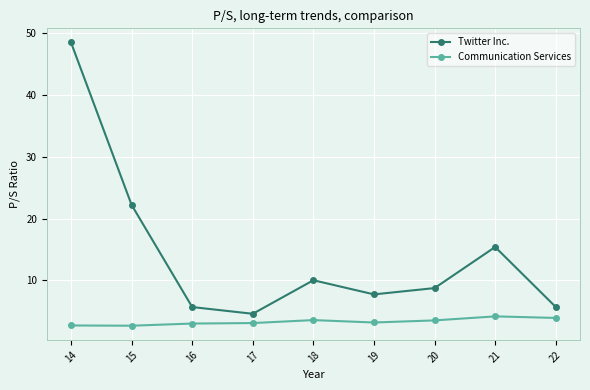

True or false: Twitter Inc. and Communication Services cross at least once.

False